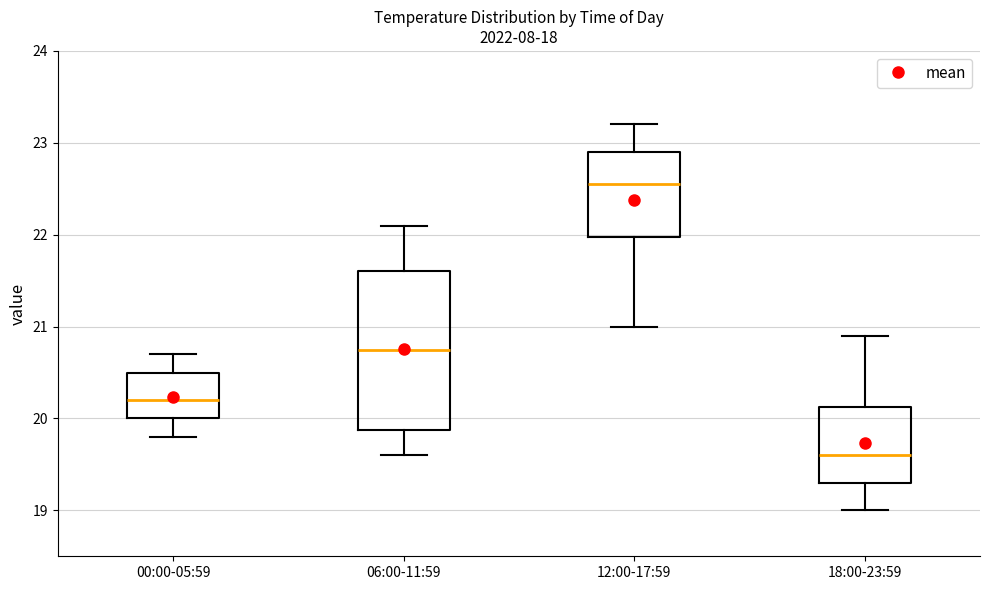

Which box has the highest median line?

12:00-17:59